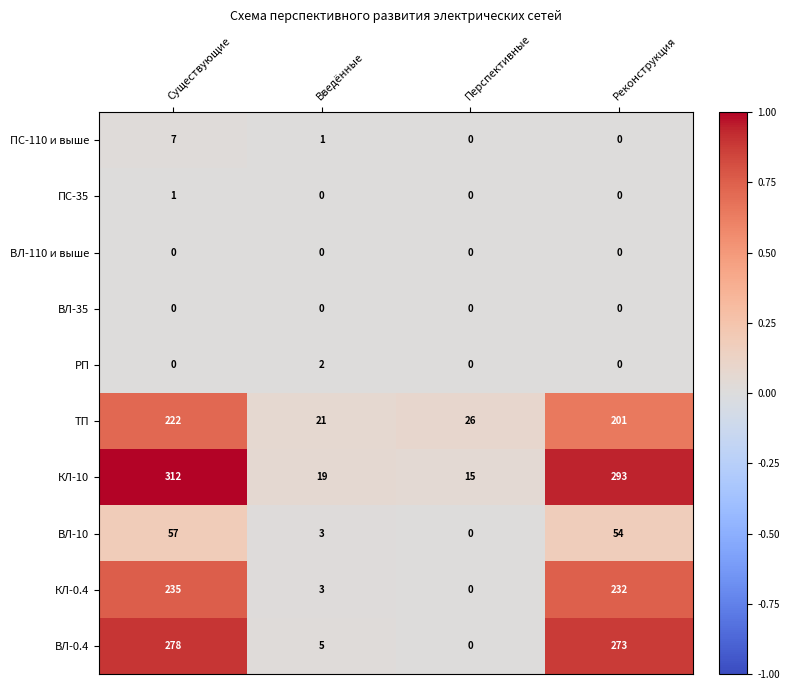

At which label is ПС-110 и выше closest to 3?

Введённые